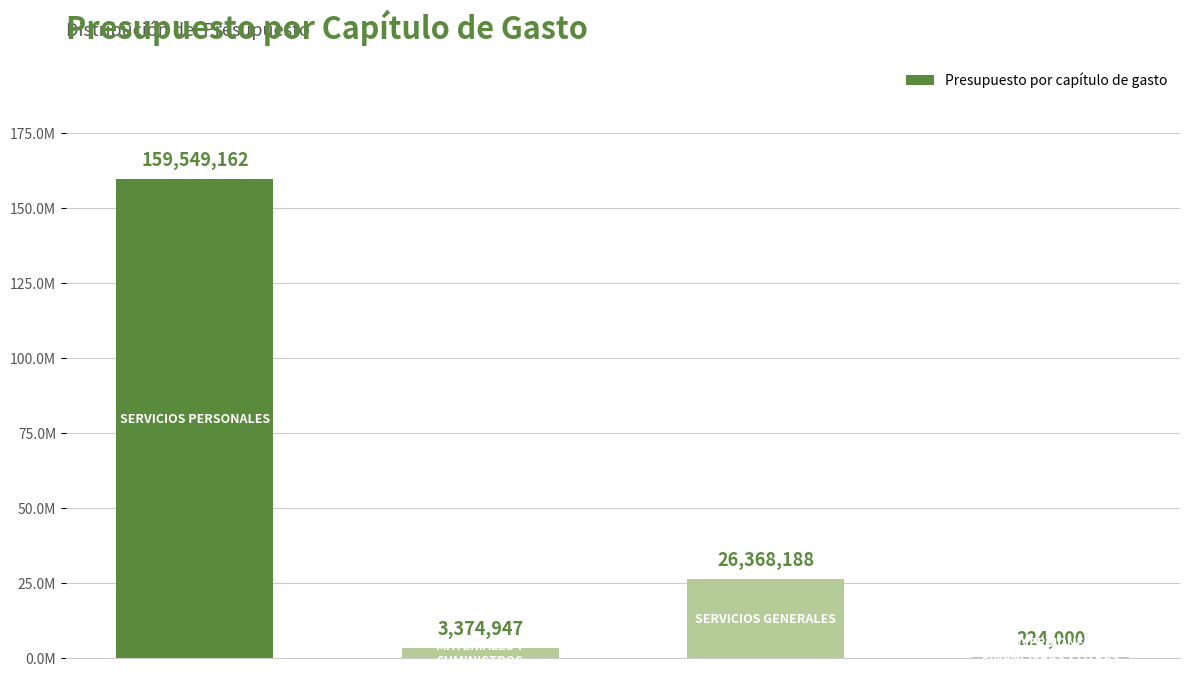

What is the value of the 4th bar from the left?

224000